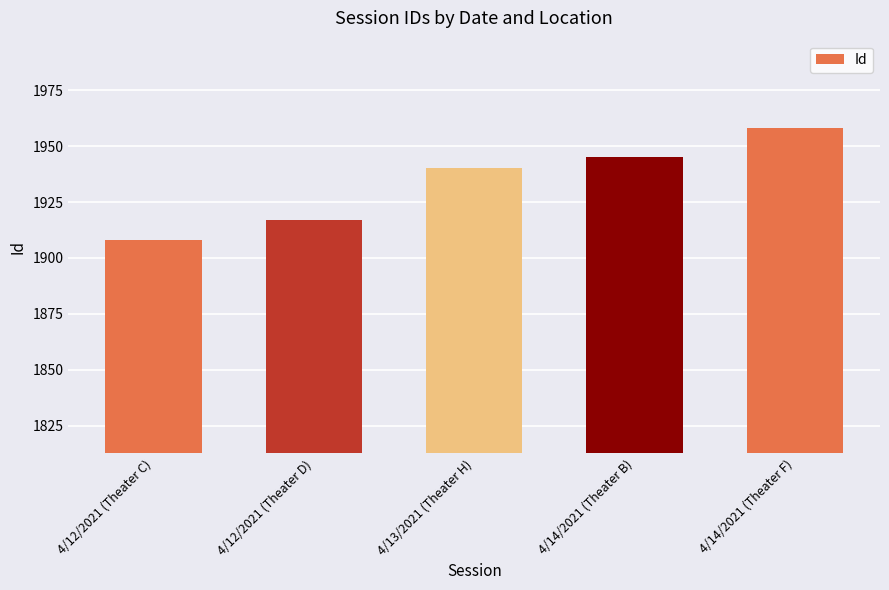

Reading right to left, what are all the values shown in this chart?

4/14/2021 (Theater F)=1958	4/14/2021 (Theater B)=1945	4/13/2021 (Theater H)=1940	4/12/2021 (Theater D)=1917	4/12/2021 (Theater C)=1908